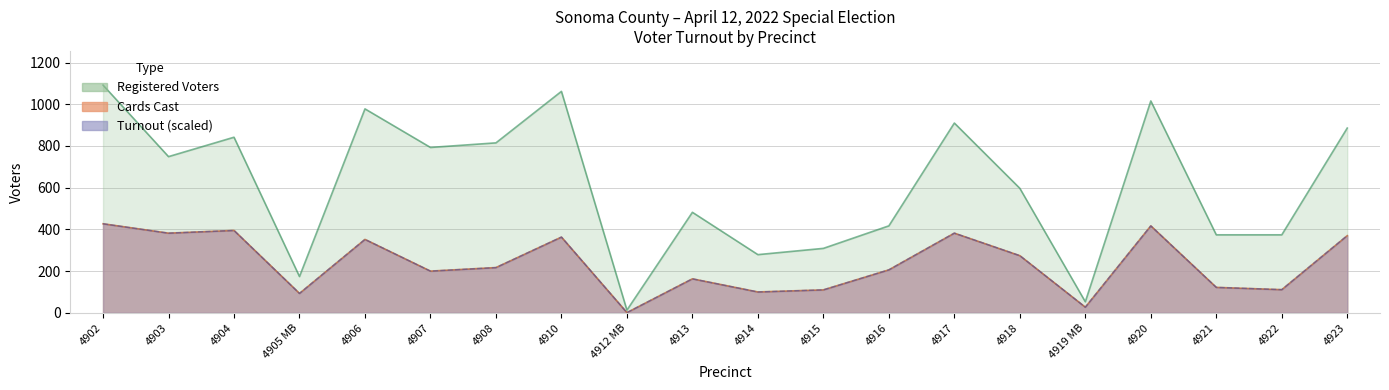

In Registered Voters, how many points are lower than both neighbors (excluding endpoints)?

6